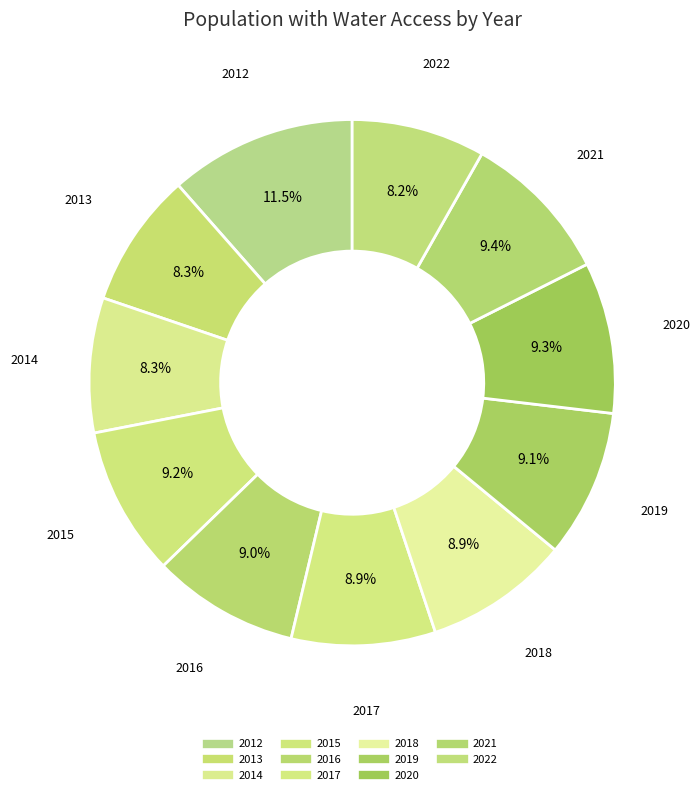

Count the number of slices in the pie.

11